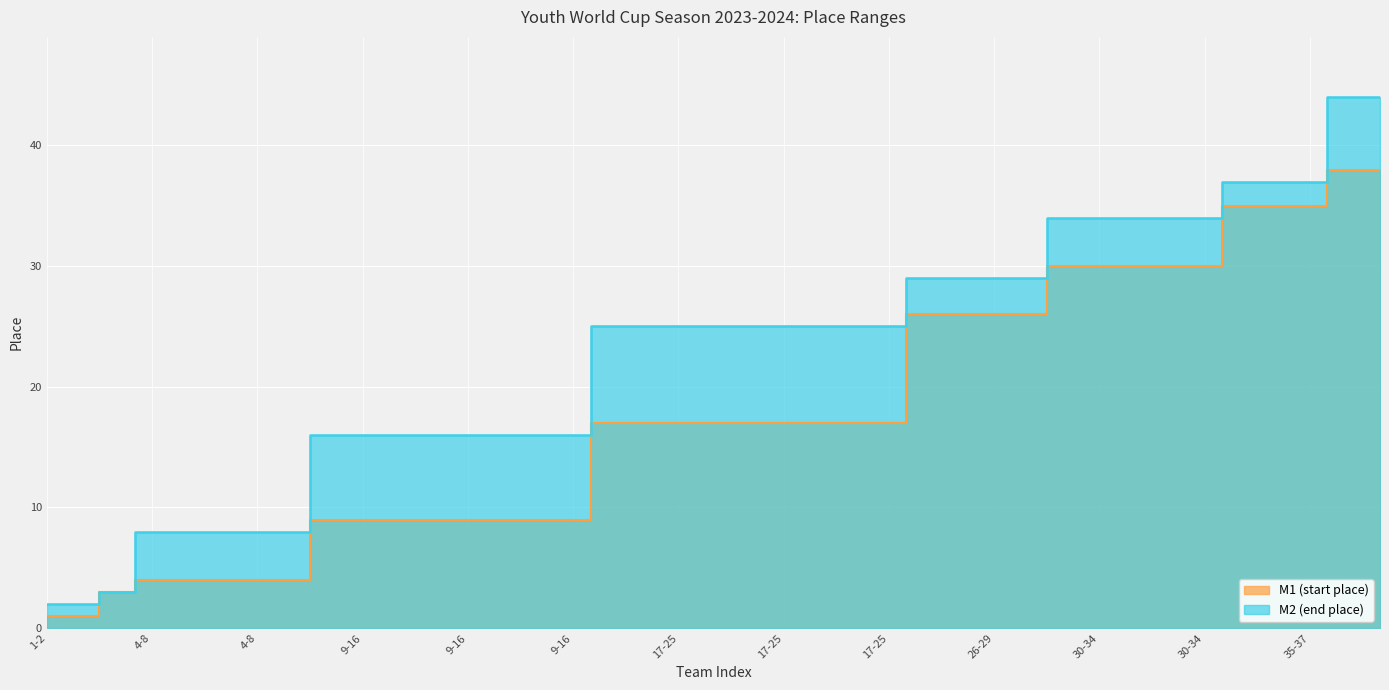

How many lines are shown in the chart?

2